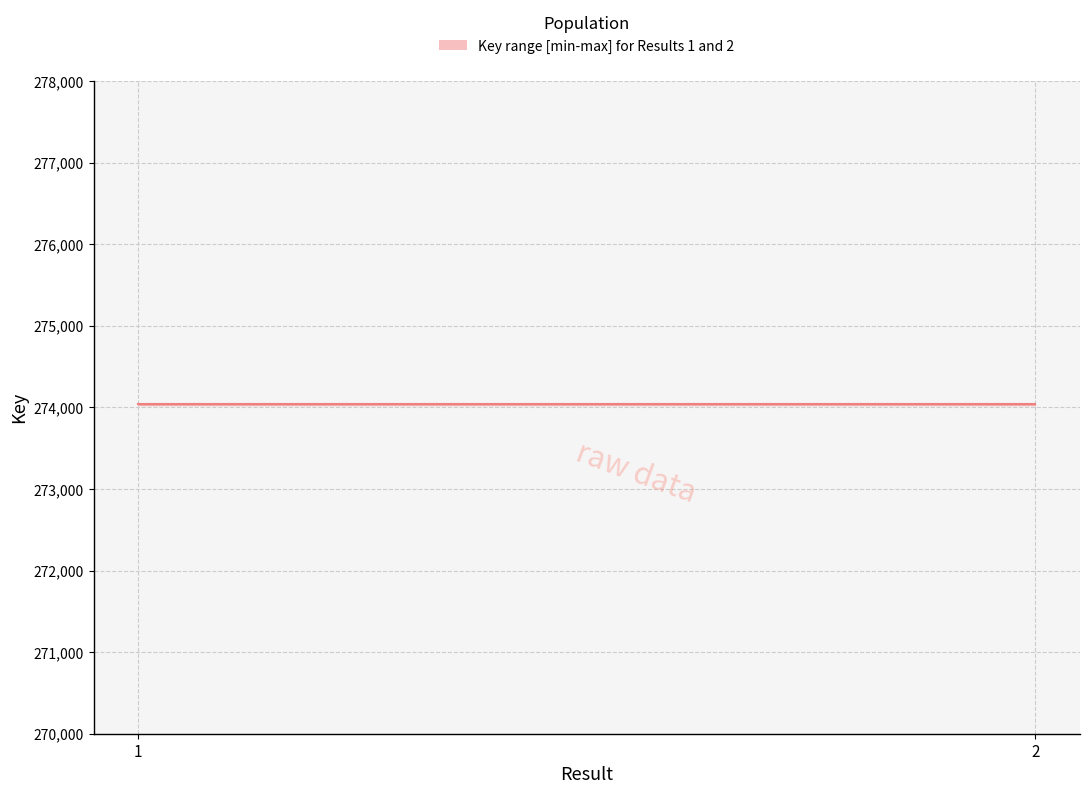

What is the greatest value displayed?

274037